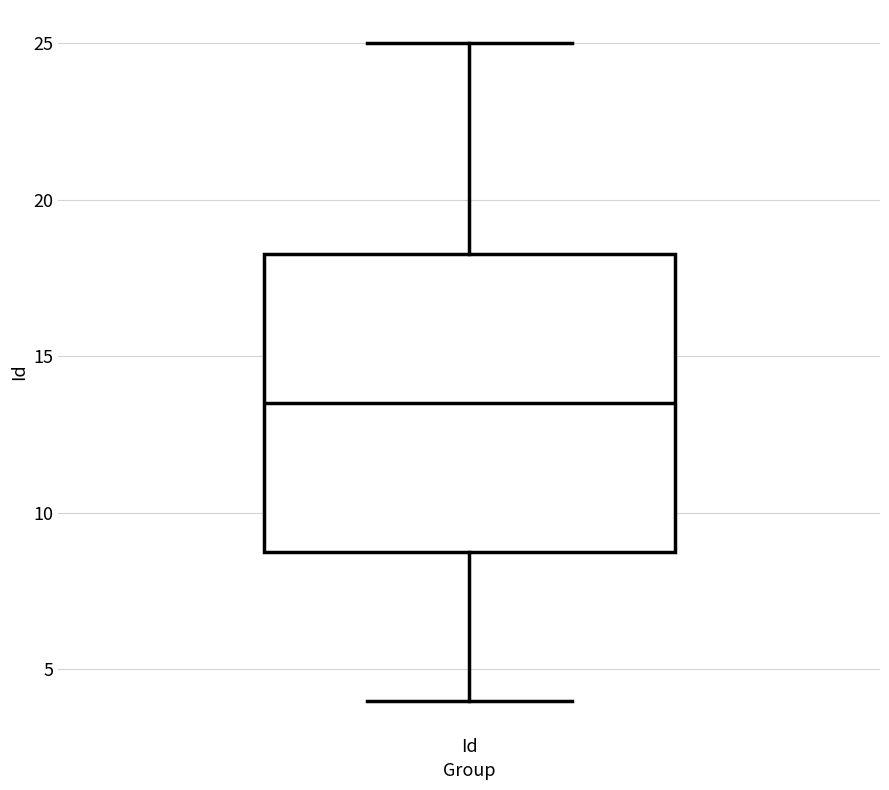

Read this box plot against the y-axis: the position of the median line, the range covered by the box, and the ends of both whiskers. The values are not printed on the chart, so give them approximately, as read against the axis.

median 13.5, box 9.0 to 18.5, whiskers 4.0 to 25.0